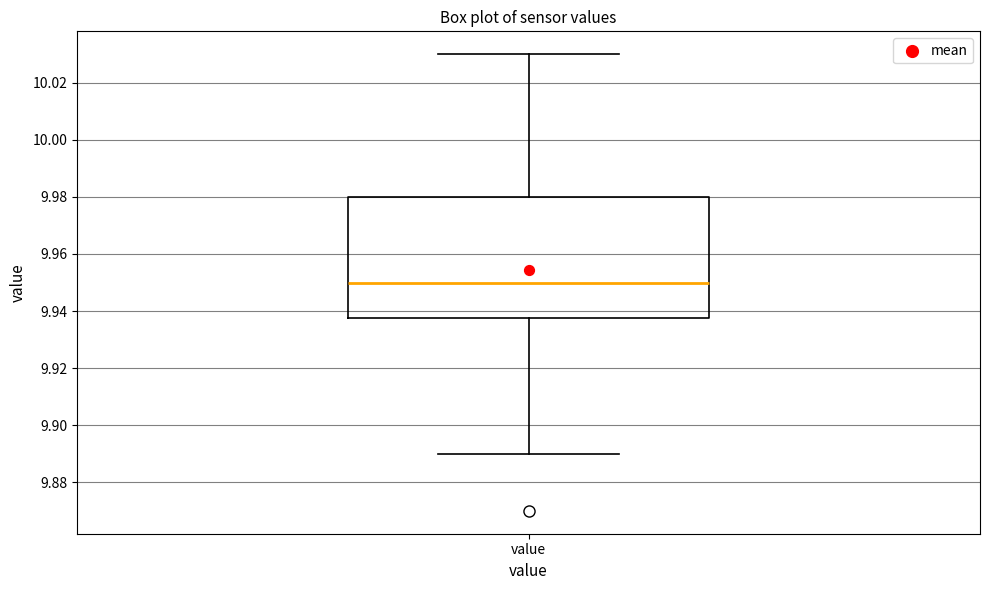

Transcribe this box plot: give where the median line is, the range the box spans, and where the two whiskers end, as read against the y-axis. The values are not printed on the chart, so give them approximately, as read against the axis.

median 9.950, box 9.938 to 9.980, whiskers 9.890 to 10.030